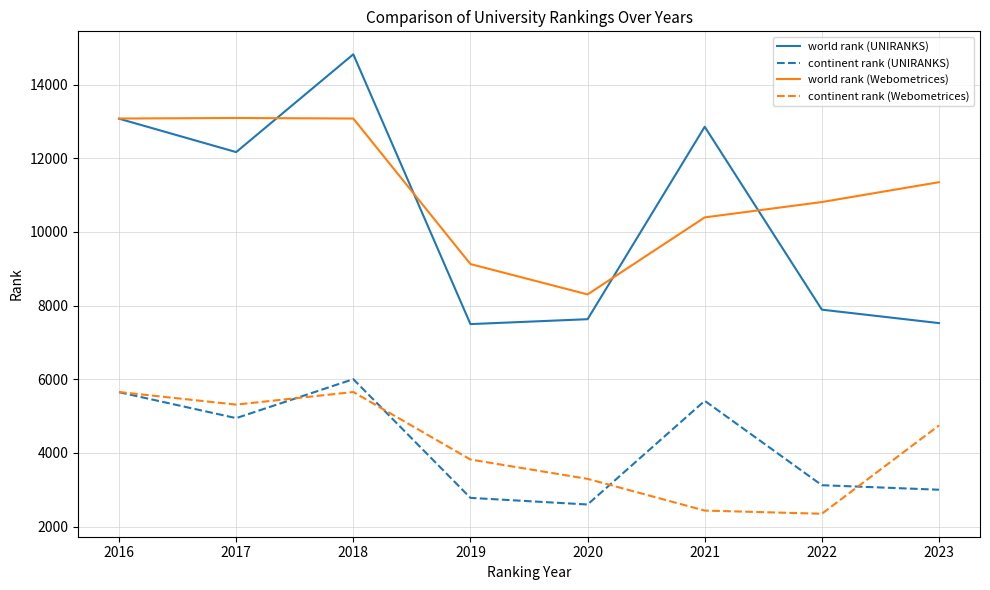

What is the maximum value shown in the chart?

14824